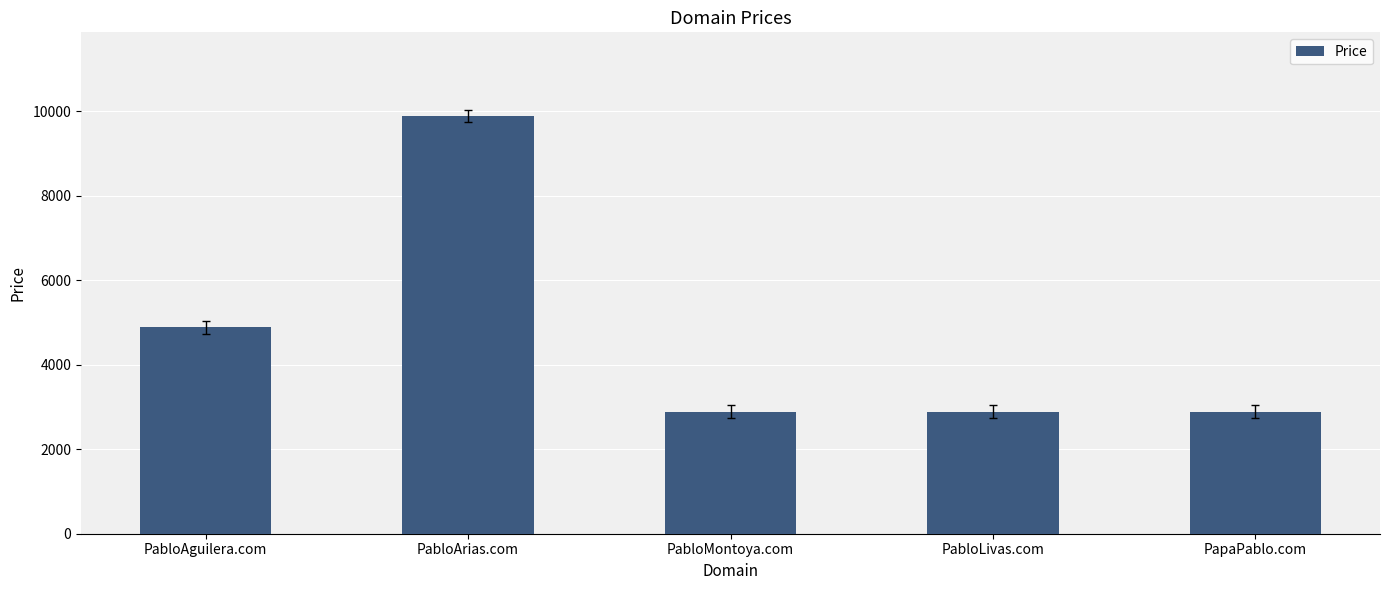

What is the maximum value shown in the chart?

9888